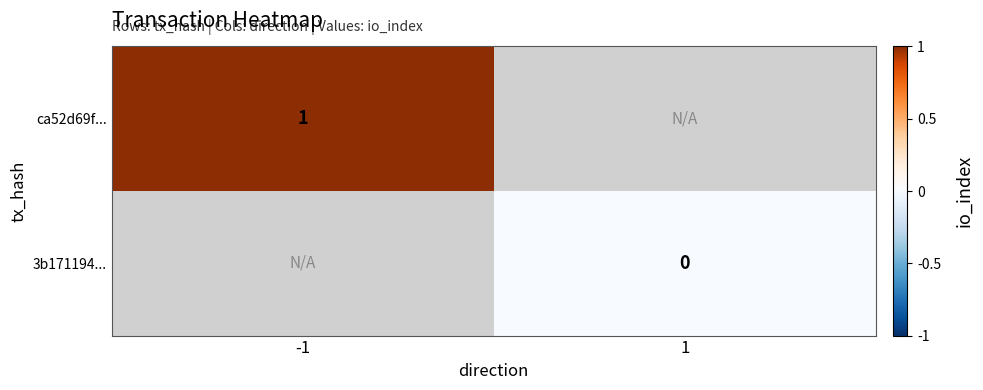

True or false: ca52d69f... has a value of 1 at -1.

True